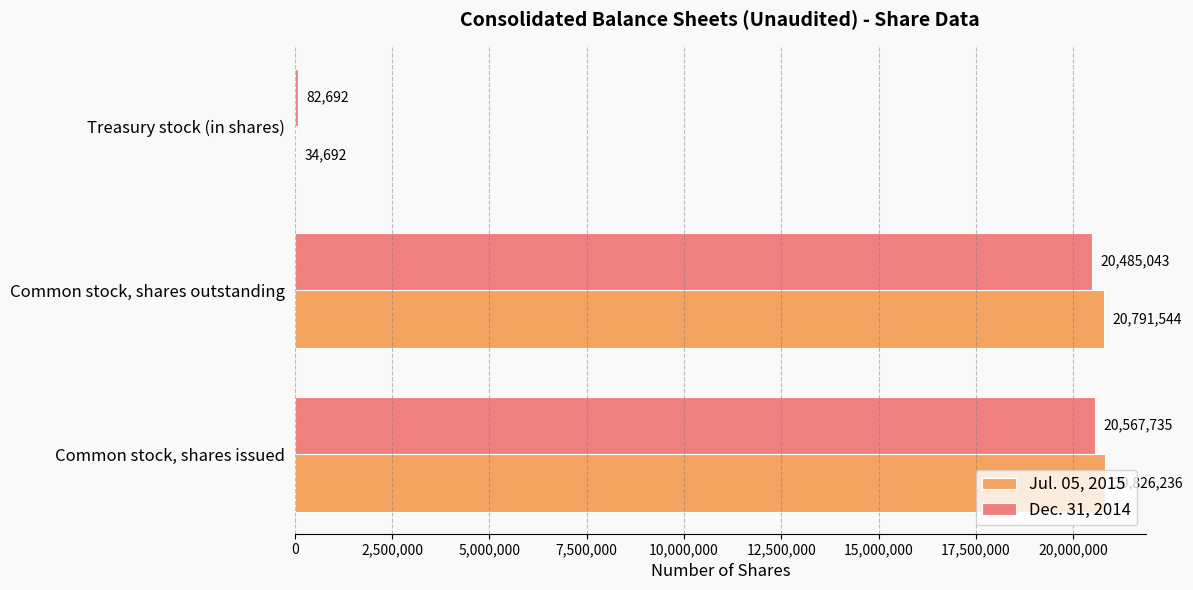

How many distinct data groups are displayed?

2